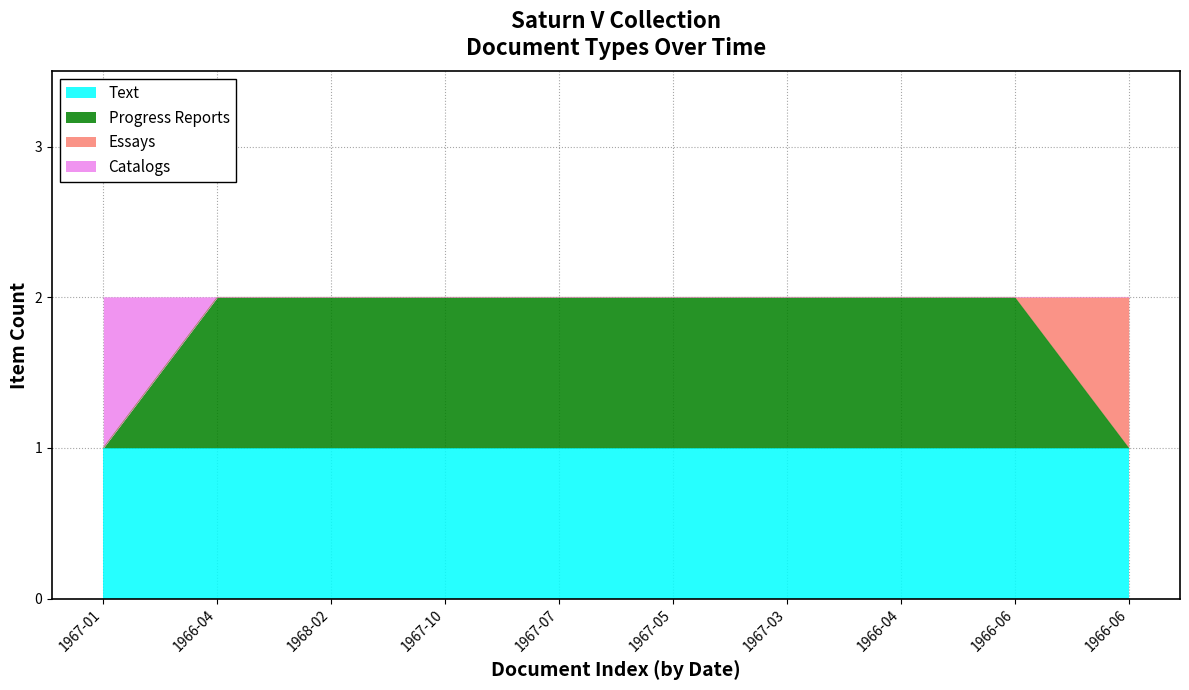

Does the chart have visible grid lines?

Yes